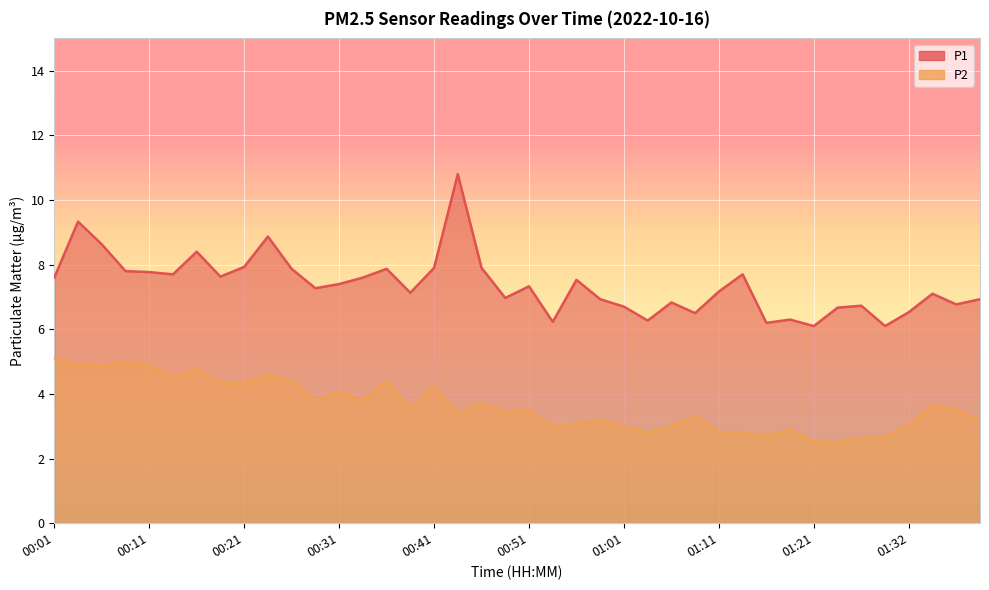

How many values in the P1 series are below 7?

16